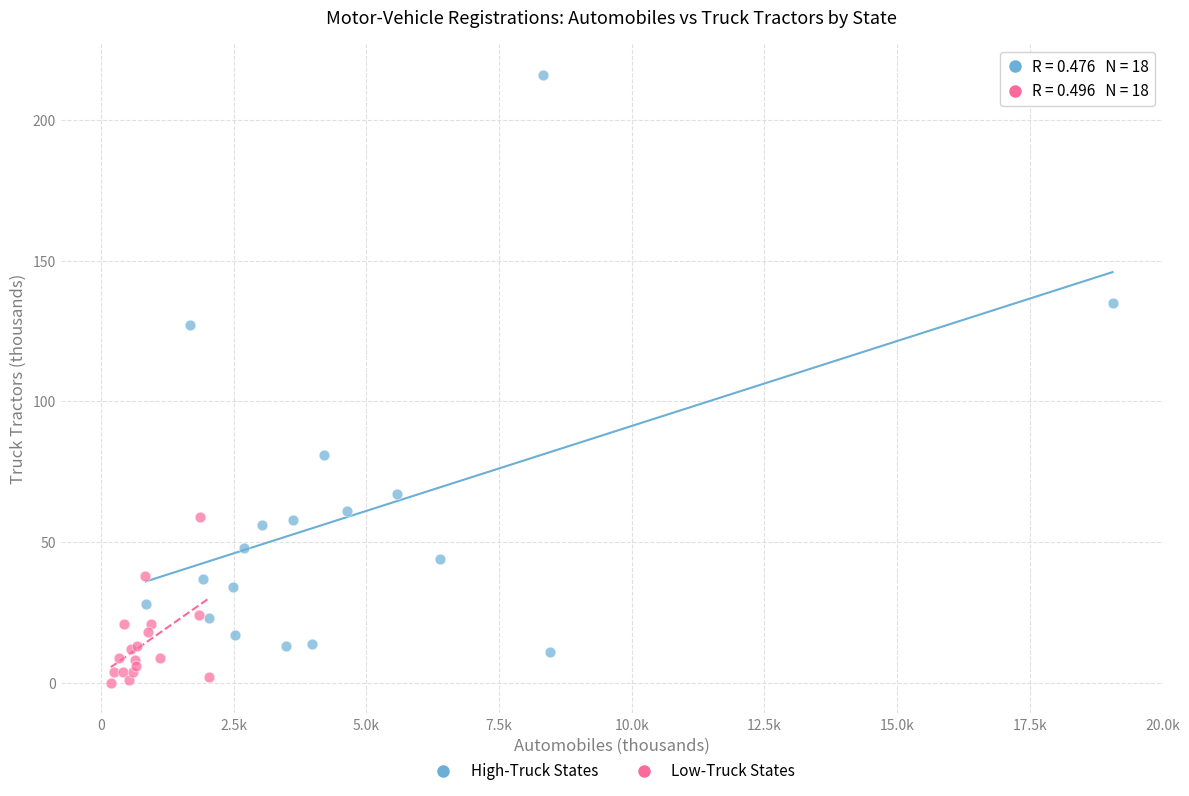

Which series contains the highest Y value?

High-Truck States